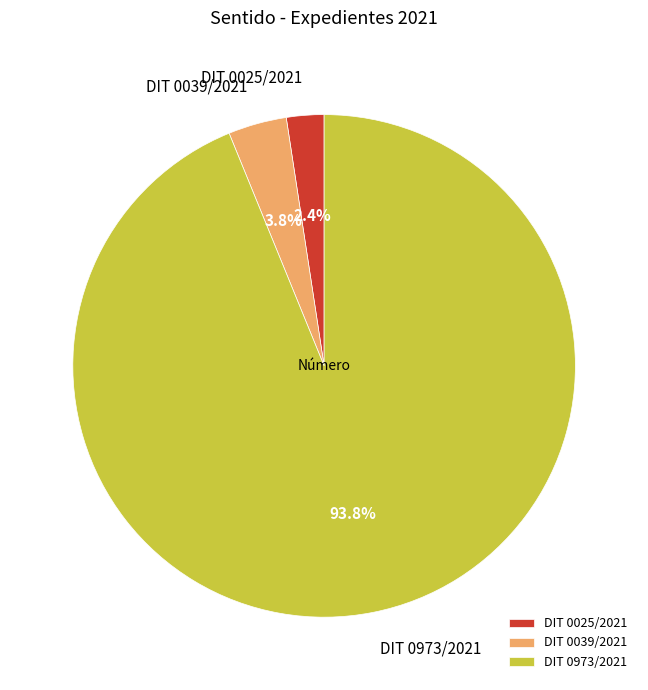

The DIT 0973/2021 slice represents 88% of the pie. True or false?

False